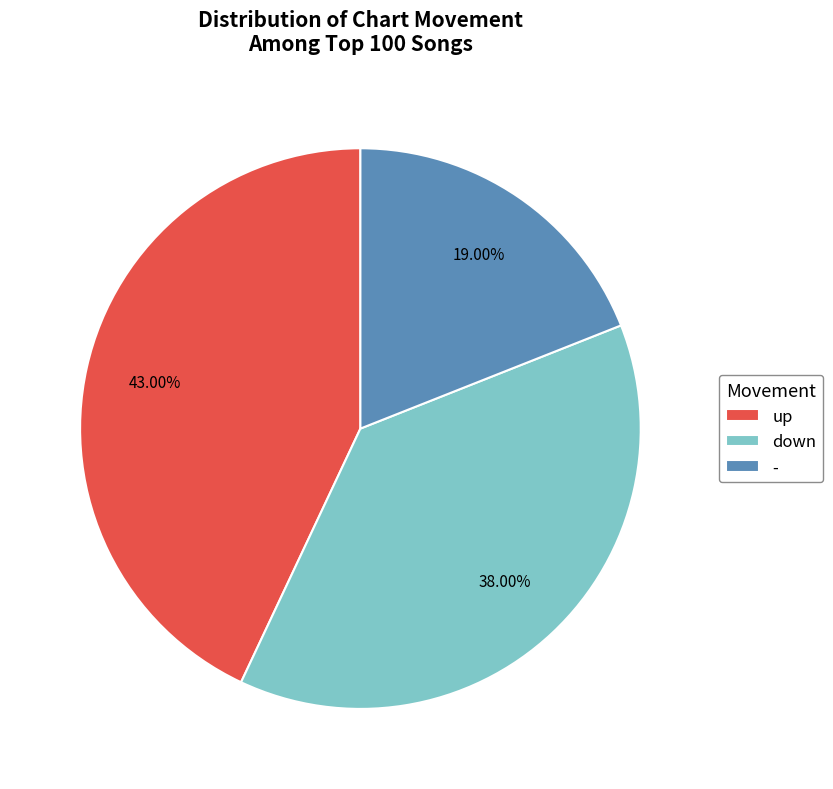

Does up account for over 50% of the chart?

No